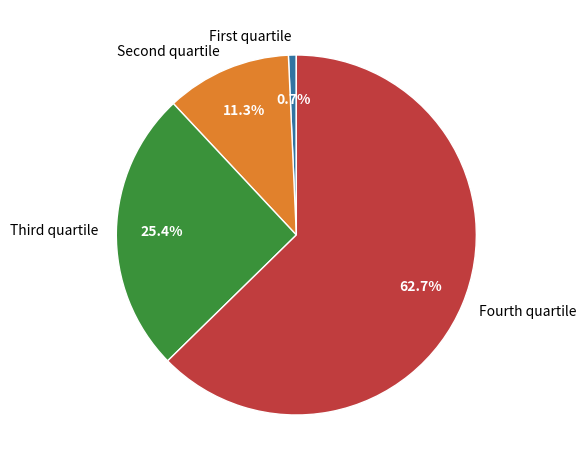

How many segments does this pie chart have?

4